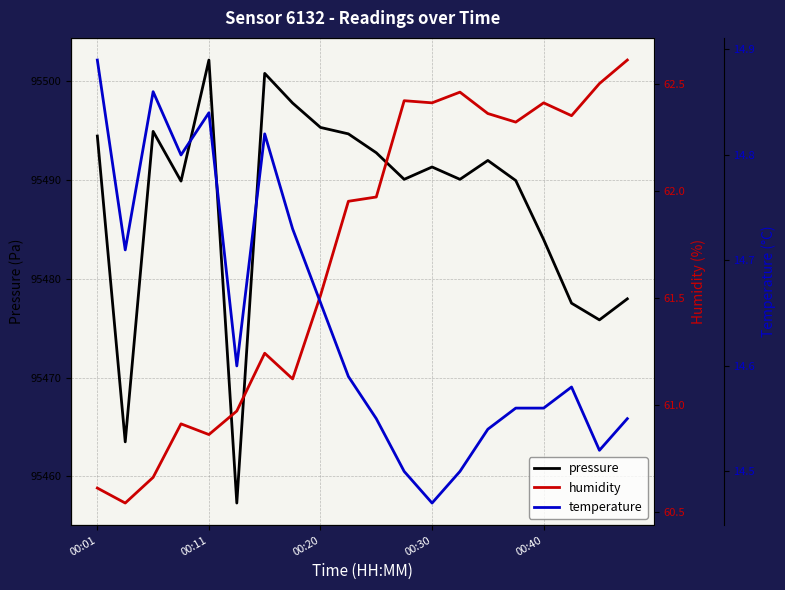

What is the maximum value for pressure?

95502.1